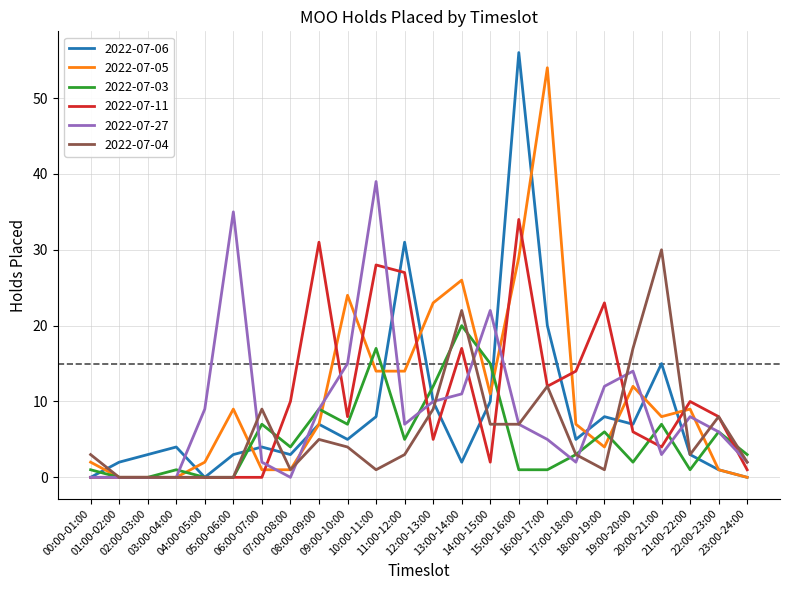

Reading left to right, what are all the values shown in this chart?

2022-07-06: 0	2	3	4	0	3	4	3	7	5	8	31	10	2	10	56	20	5	8	7	15	3	1	0
2022-07-05: 2	0	0	0	2	9	1	1	7	24	14	14	23	26	11	29	54	7	4	12	8	9	1	0
2022-07-03: 1	0	0	1	0	0	7	4	9	7	17	5	12	20	15	1	1	3	6	2	7	1	6	3
2022-07-11: 0	0	0	0	0	0	0	10	31	8	28	27	5	17	2	34	12	14	23	6	4	10	8	1
2022-07-27: 0	0	0	0	9	35	2	0	9	15	39	7	10	11	22	7	5	2	12	14	3	8	6	2
2022-07-04: 3	0	0	0	0	0	9	1	5	4	1	3	9	22	7	7	12	3	1	17	30	3	8	2